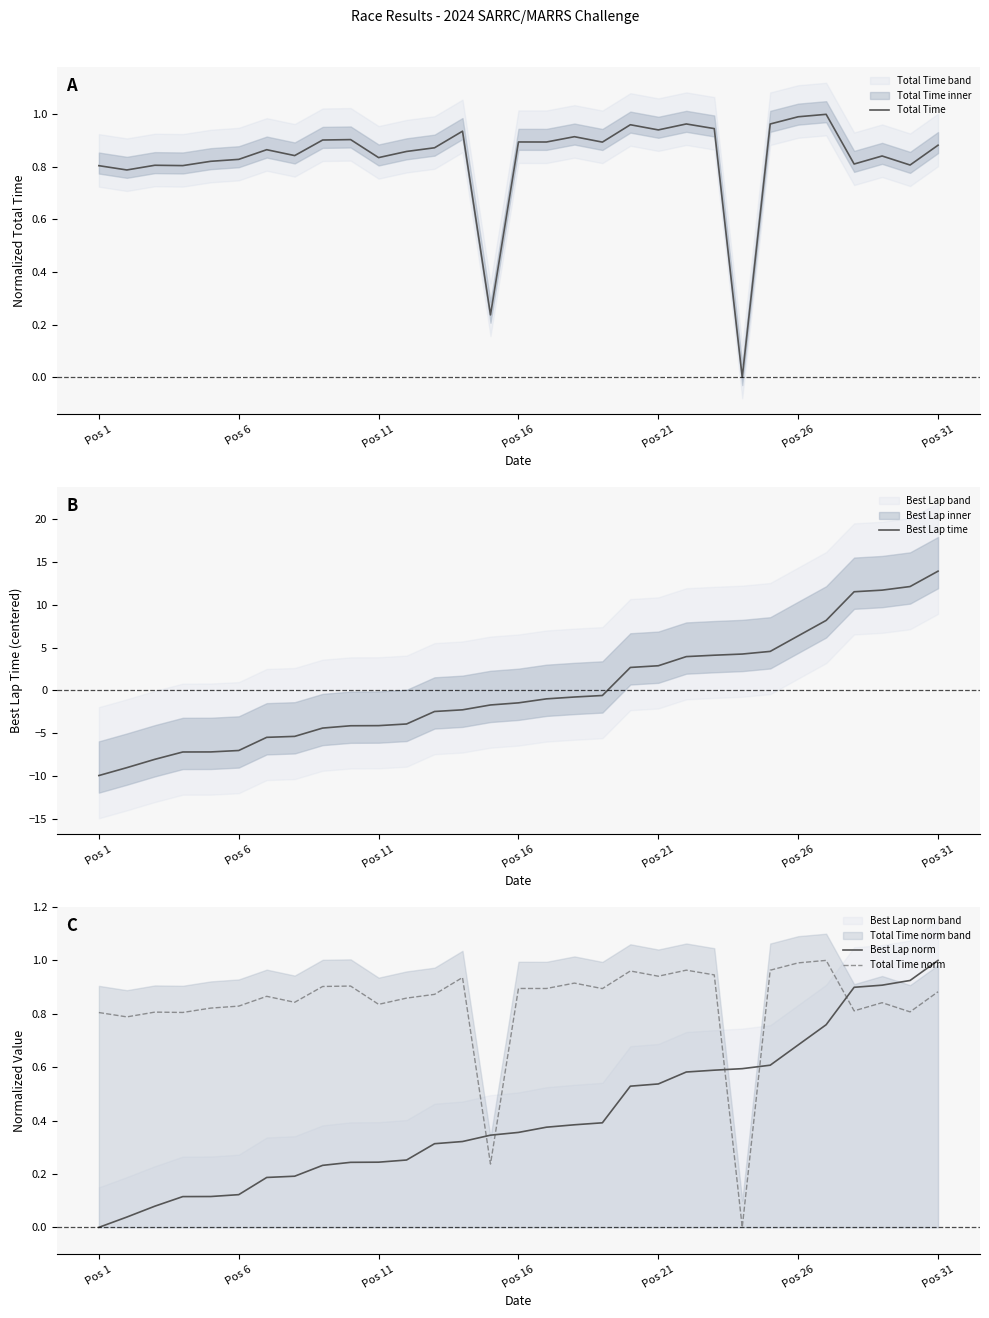

At how many categories does at least one series exceed 10?

4